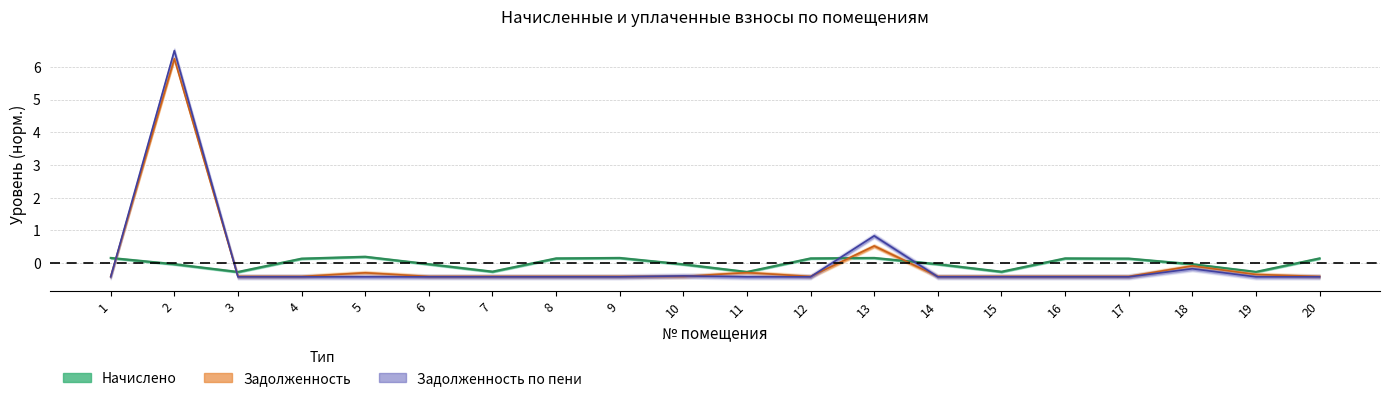

At which category does начислено reach its first local peak?

5